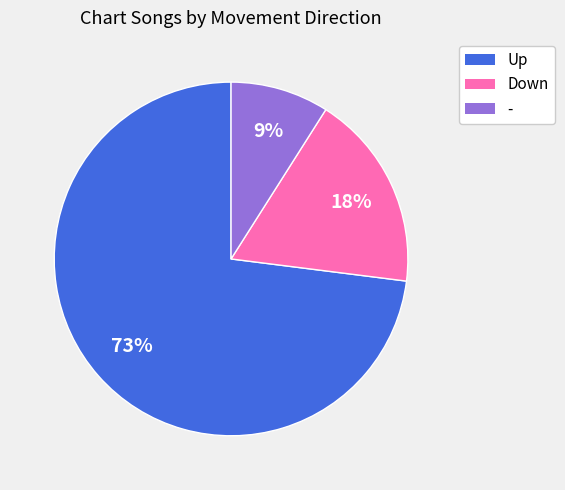

To the nearest percent, what is the difference between the largest and smallest slice percentages?

64%